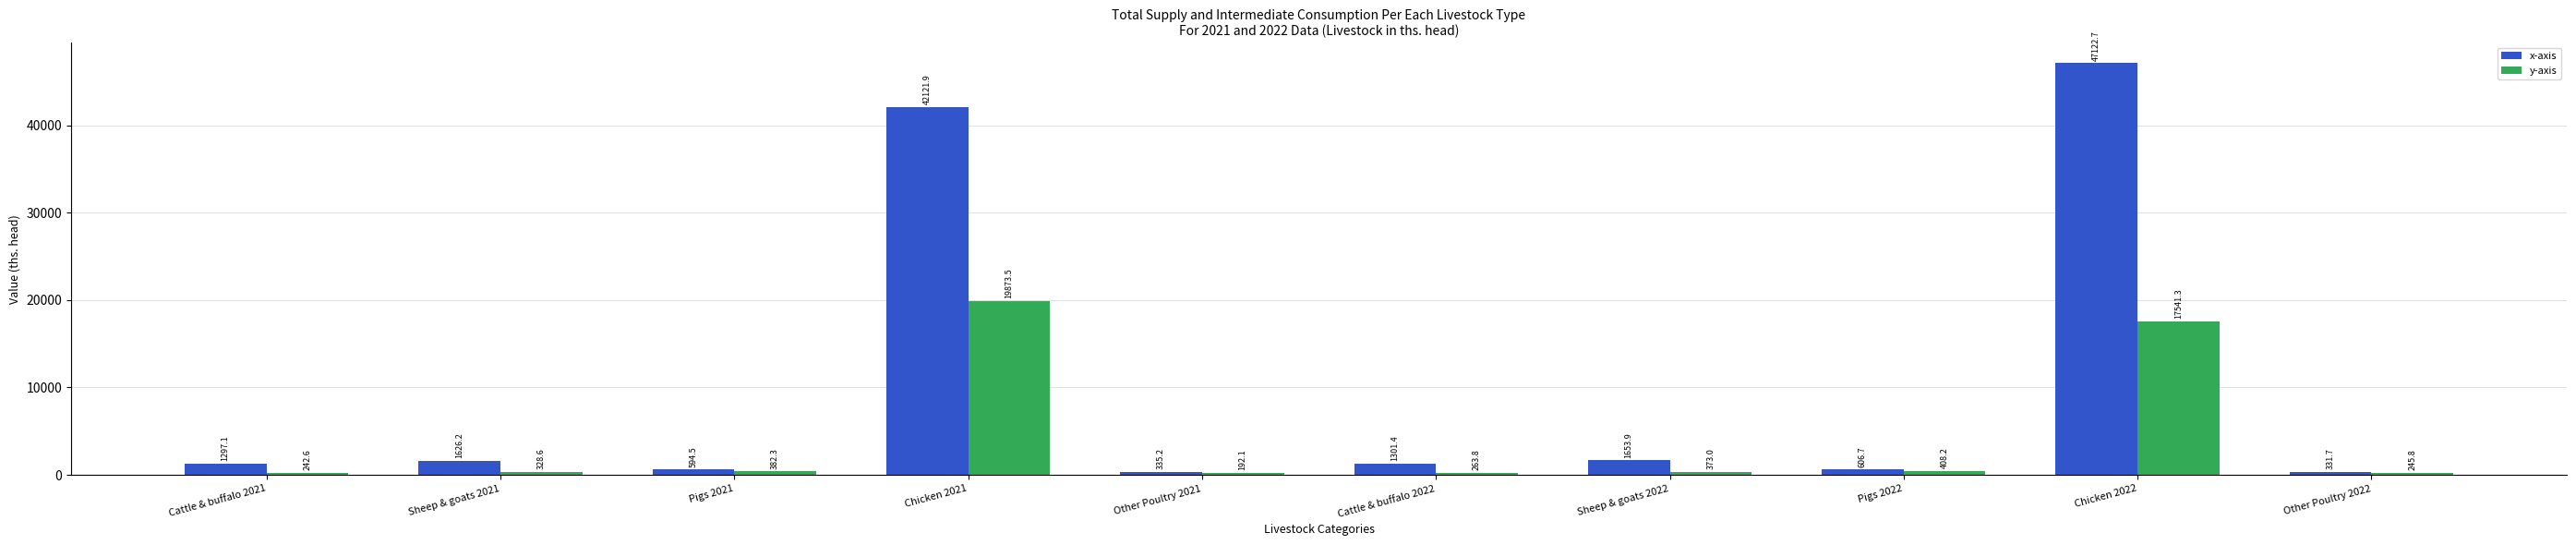

Are the bars horizontal?

No